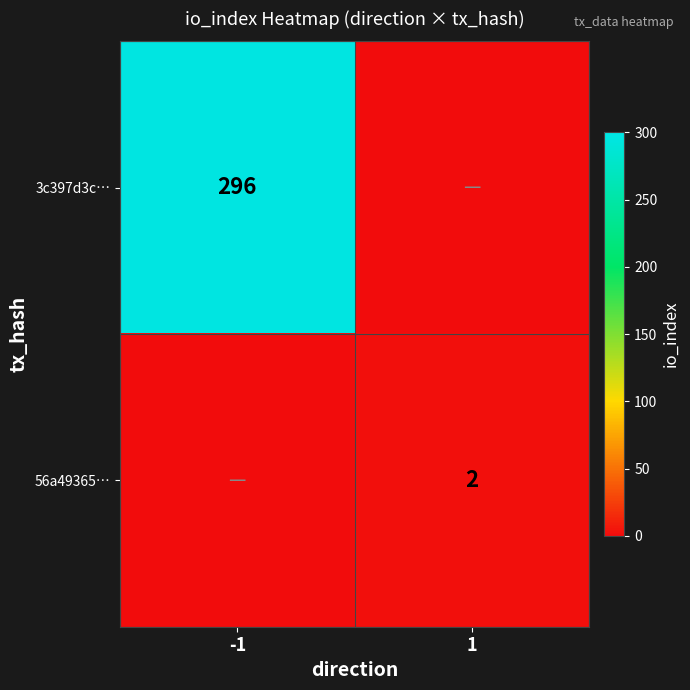

What is the difference between the maximum and minimum values in the 3c397d3c… series?

296